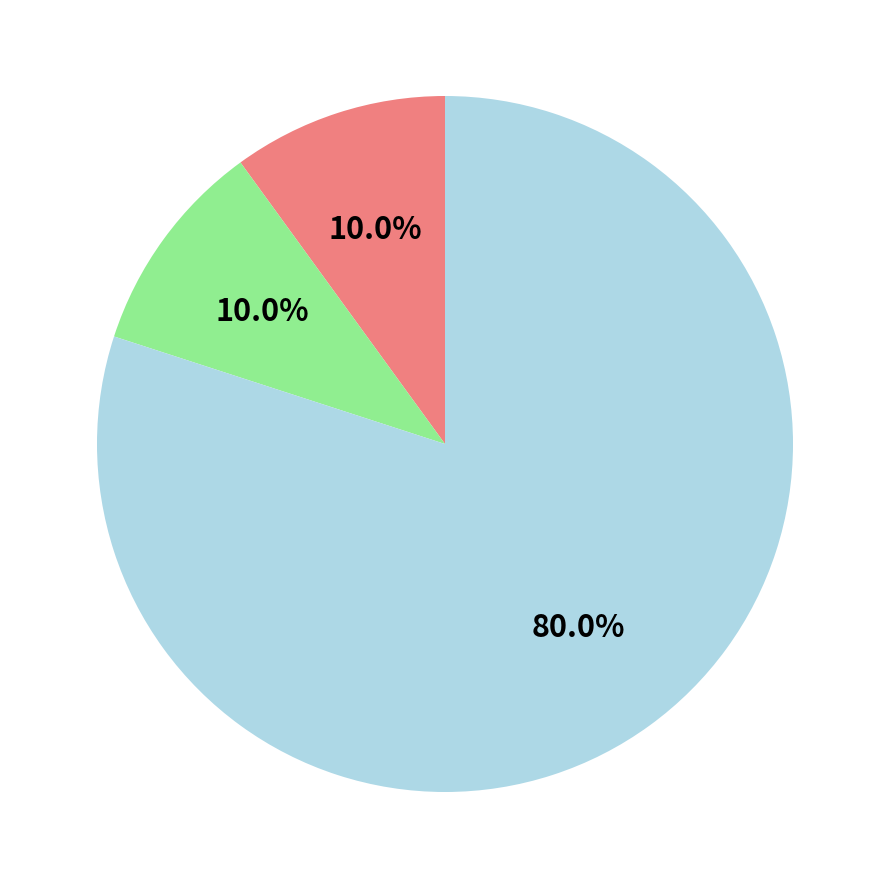

How many segments does this pie chart have?

3